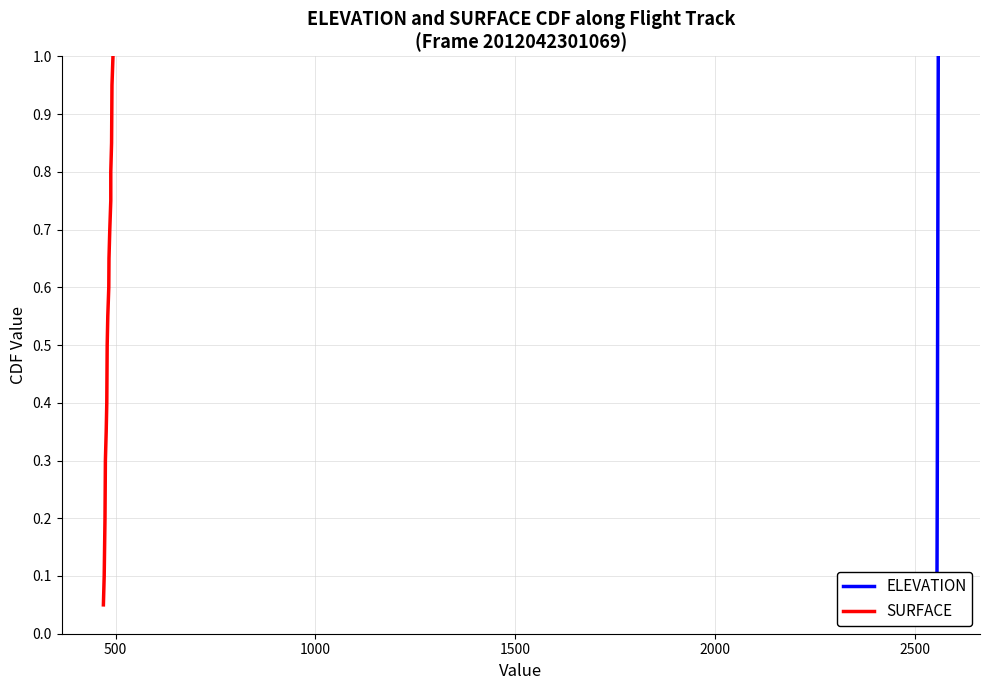

True or false: ELEVATION and SURFACE cross at least once.

False